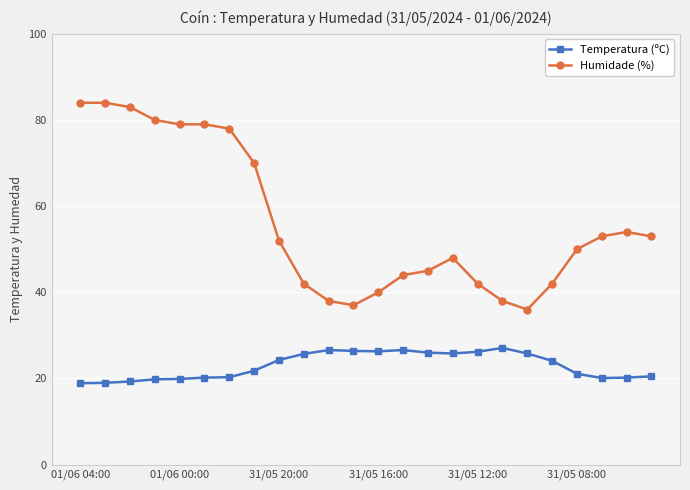

In Temperatura (ºC), how many points are higher than both neighbors (excluding endpoints)?

3